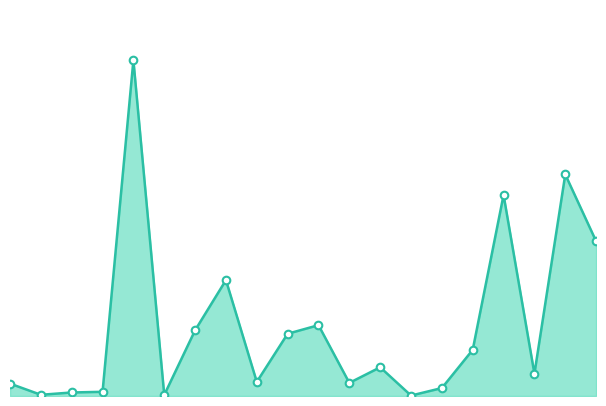

Does the chart have visible grid lines?

No